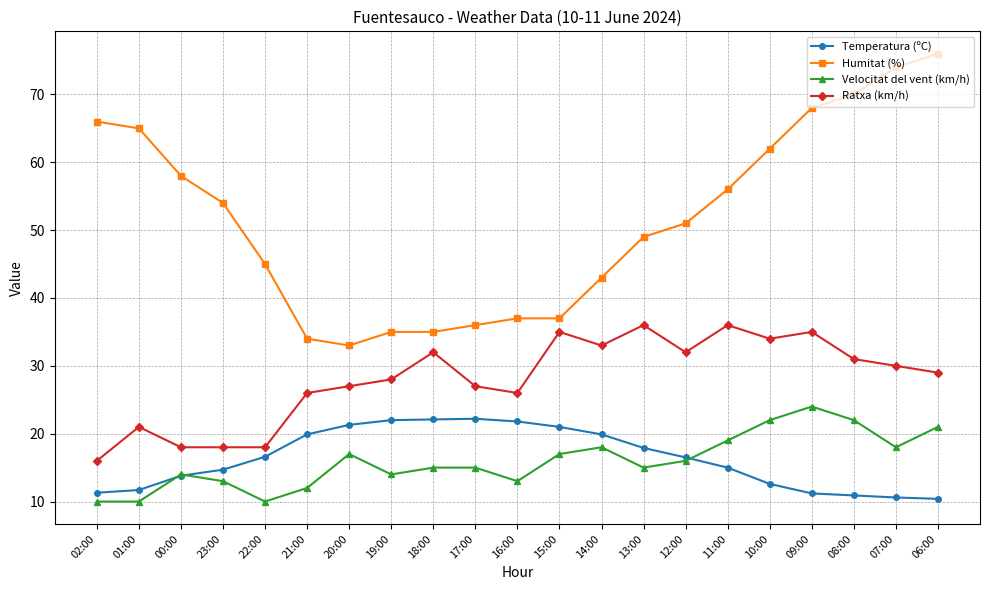

True or false: Velocitat del vent (km/h) and Ratxa (km/h) cross at least once.

False